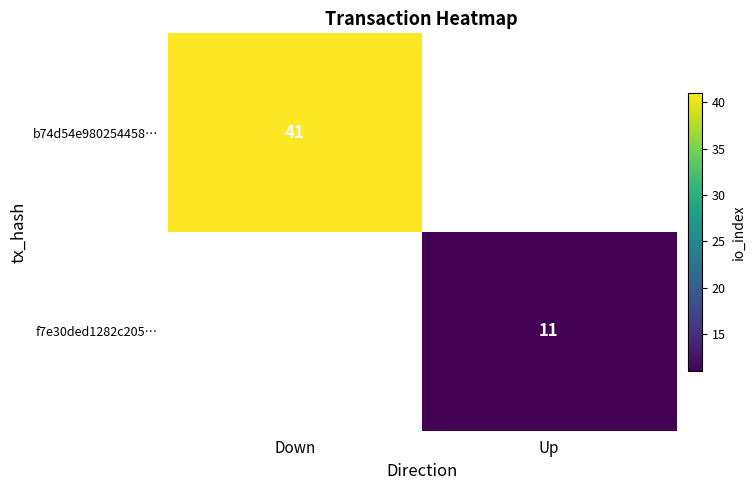

The f7e30ded1282c205… series shows 2 at Up. True or false?

False